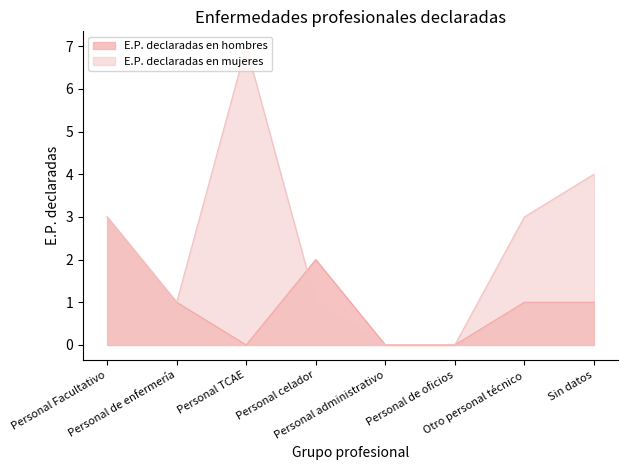

Which category has the highest value in the E.P. declaradas en mujeres series?

Personal TCAE